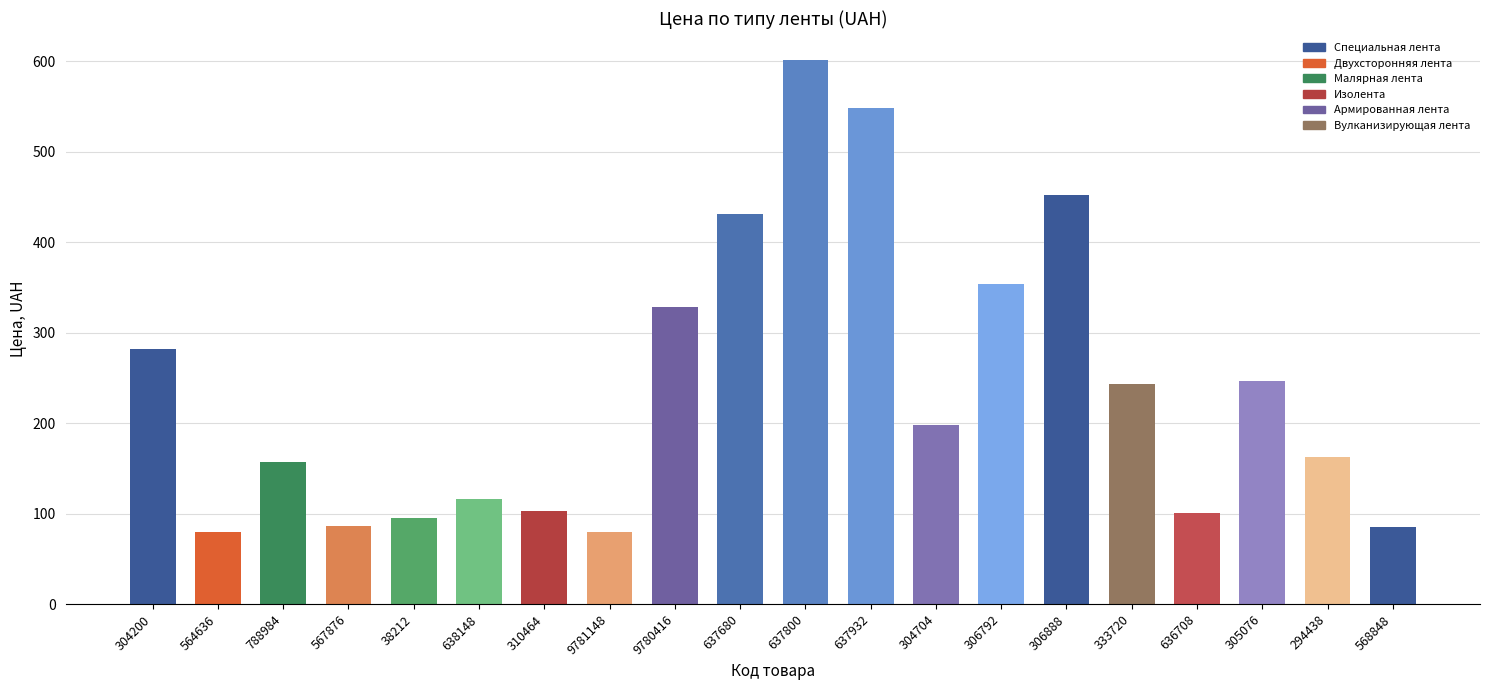

Is it true that the value at 306888 is 212?

False